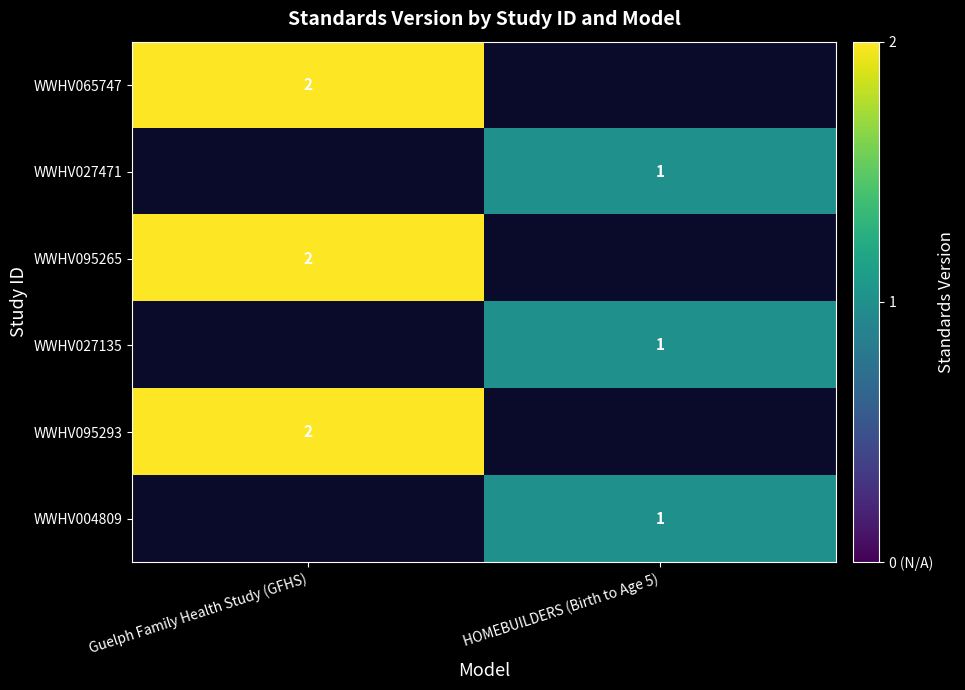

The value of WWHV095293 at Guelph Family Health Study (GFHS) is 1. True or false?

False